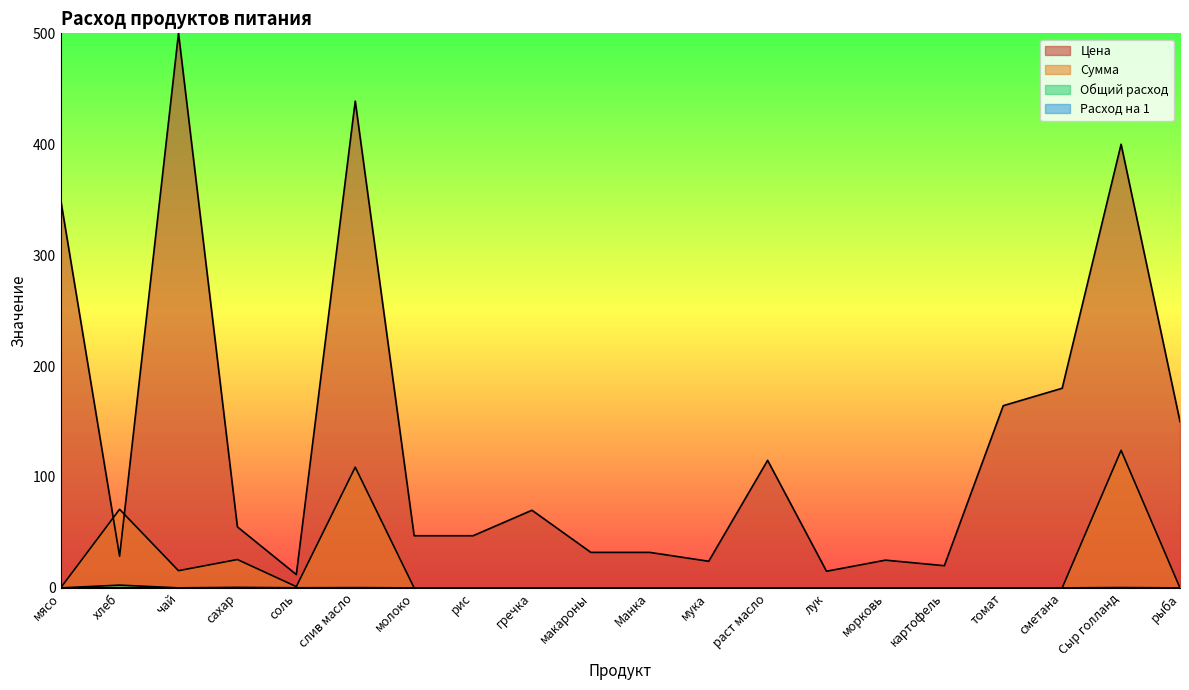

Rank the series by their maximum value, from lowest to highest.

Расход на 1, Общий расход, Сумма, Цена